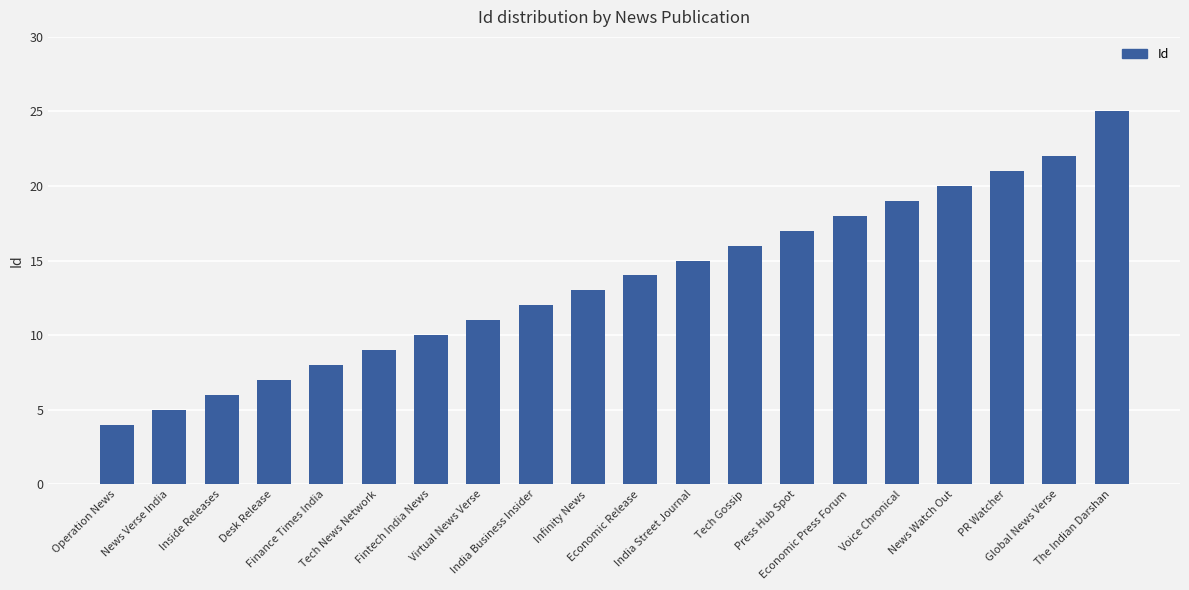

How many data points does each series have?

20